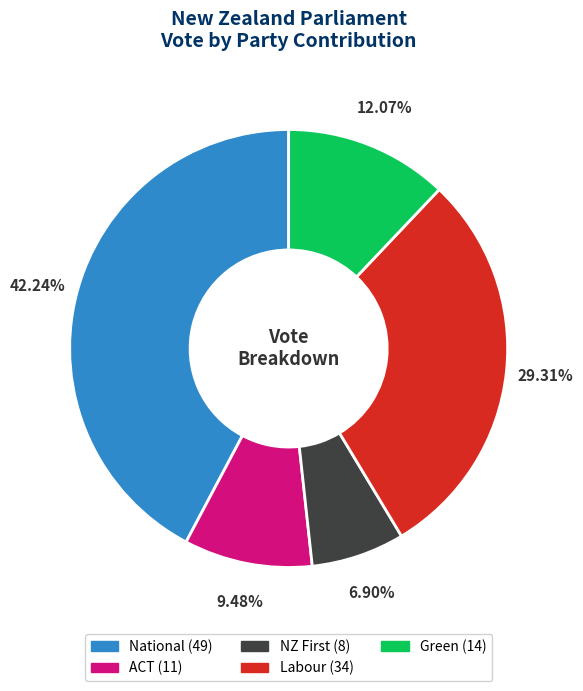

Is there a majority slice in this chart?

No